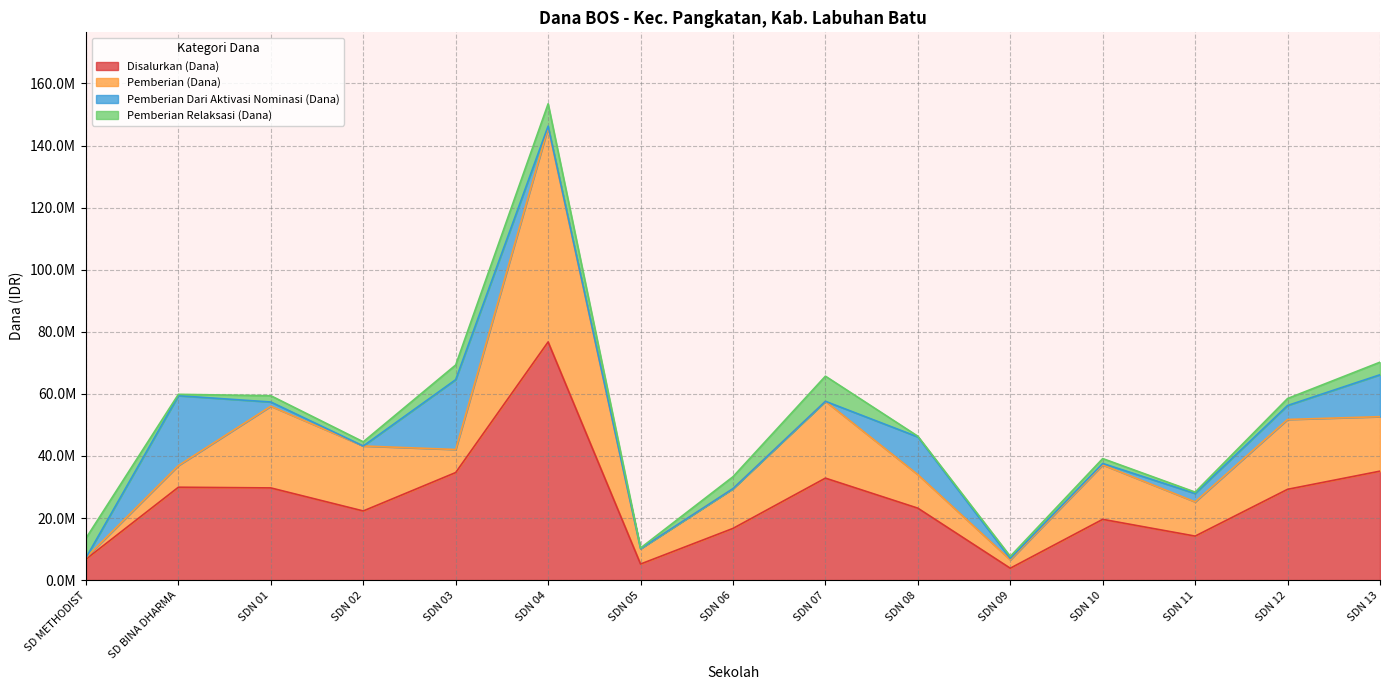

Rank the series by their maximum value, from lowest to highest.

Pemberian Relaksasi (Dana), Pemberian Dari Aktivasi Nominasi (Dana), Pemberian (Dana), Disalurkan (Dana)